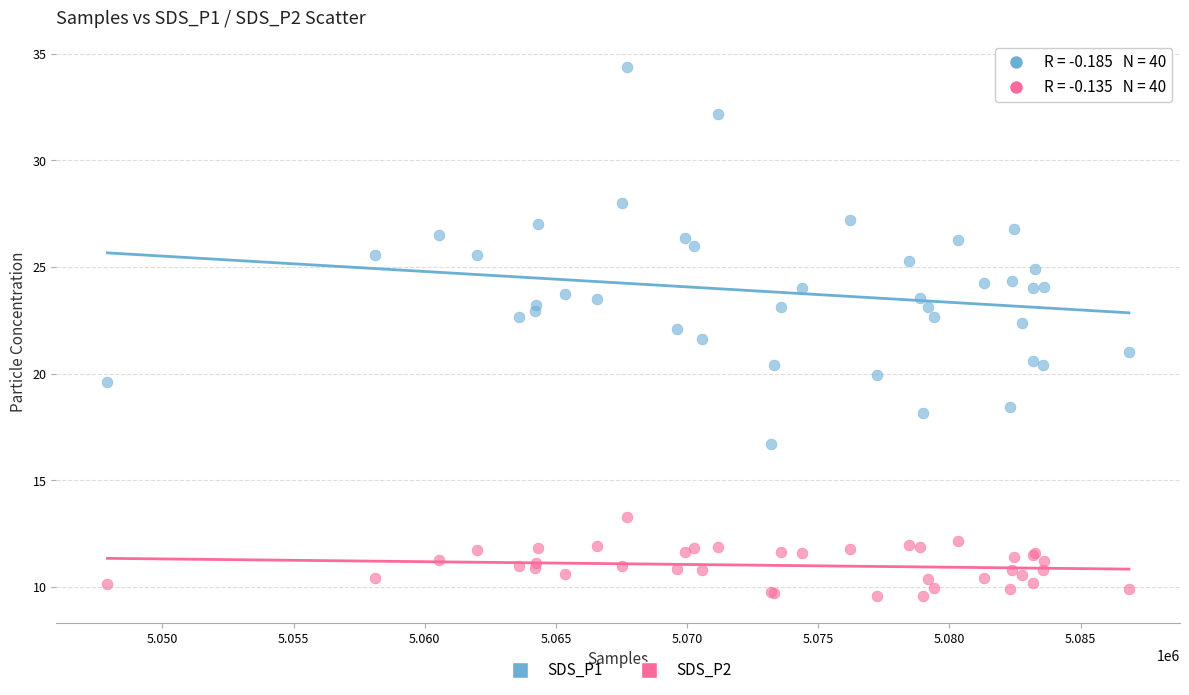

Which series reaches the minimum Y coordinate?

SDS_P2